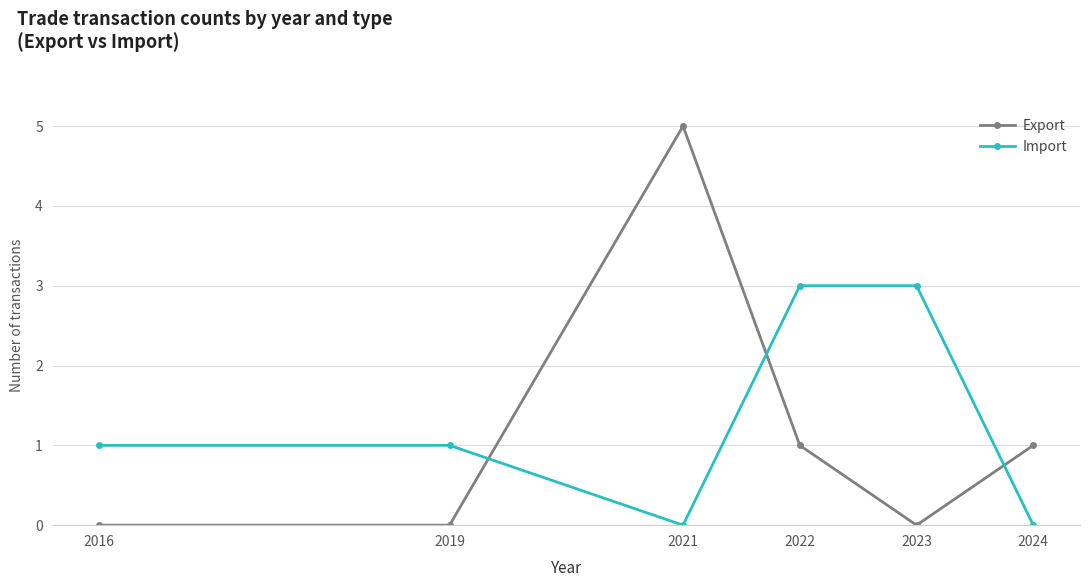

Is the value of Import at 2023 greater than the value of Export at 2022?

Yes